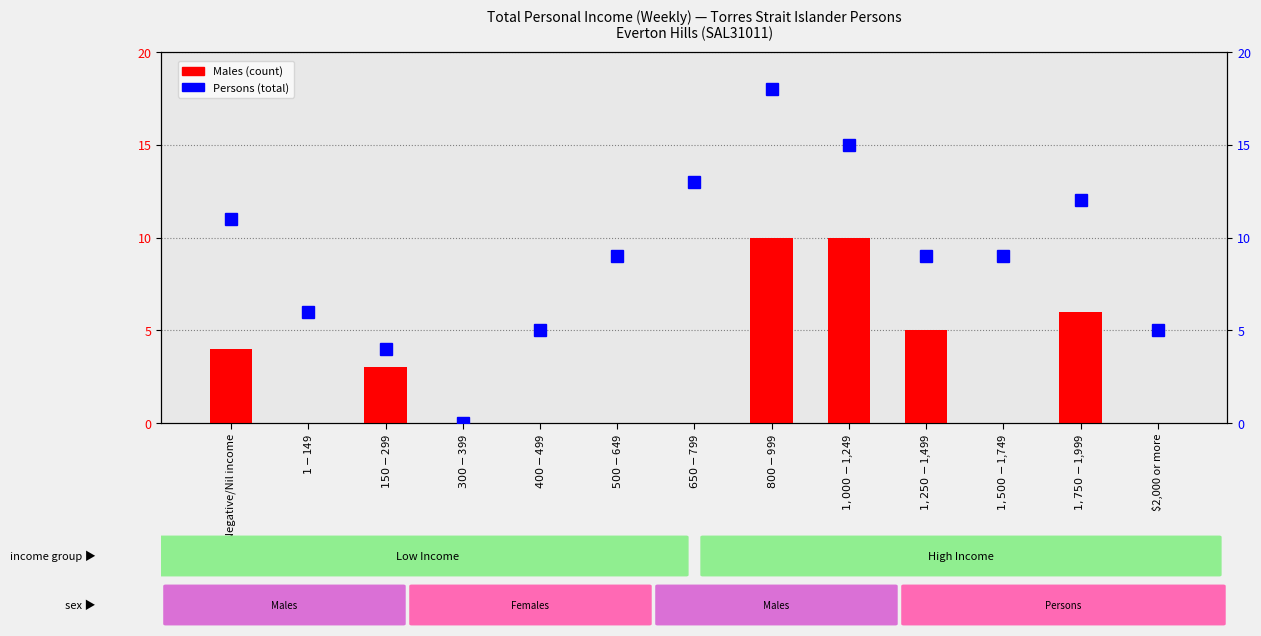

Between $650-$799 and $1,750-$1,999, which series saw the biggest shift?

Males